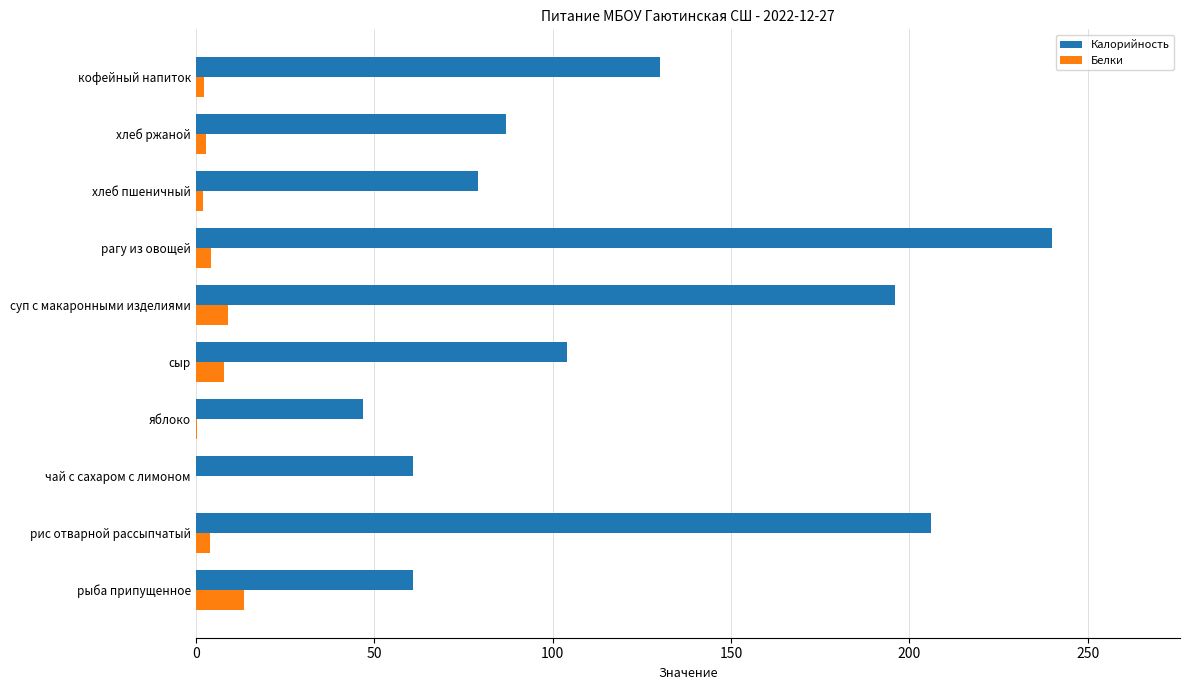

At which category does the chart reach its peak across all series?

рагу из овощей